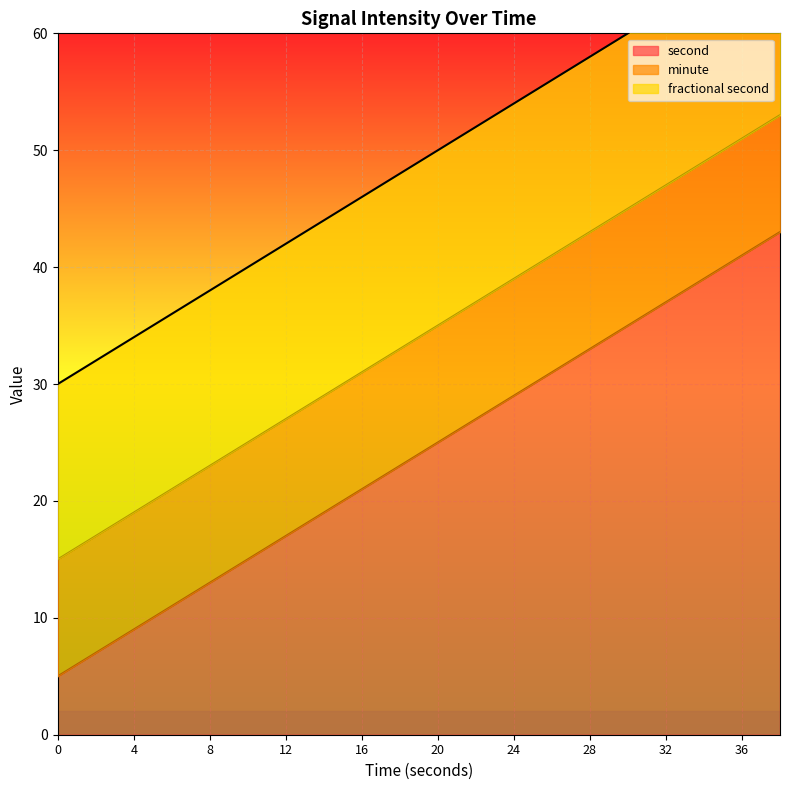

Count the number of data series in this chart.

3